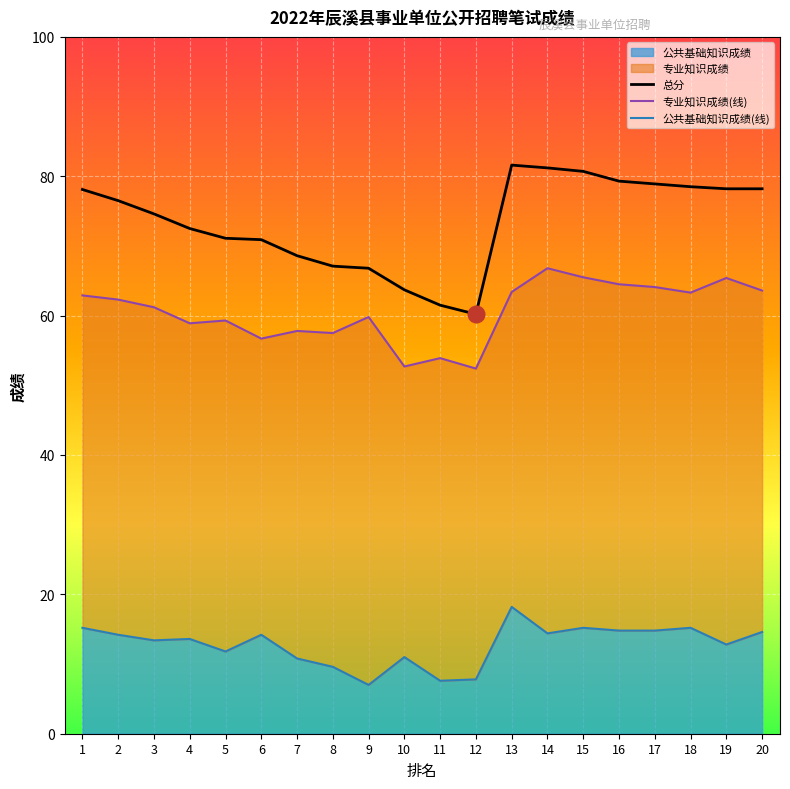

The value of 公共基础知识成绩(线) at 18 is 10.6. True or false?

False